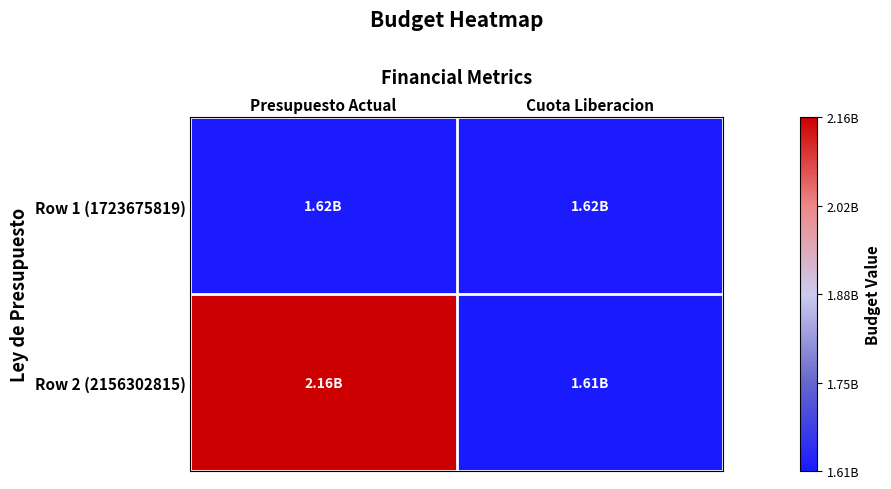

Reading right to left, list all the values displayed in this chart.

Row 1 (1723675819): Cuota Liberacion=1616054279.0	Presupuesto Actual=1616054279.0
Row 2 (2156302815): Cuota Liberacion=1612706012.4	Presupuesto Actual=2156302815.0